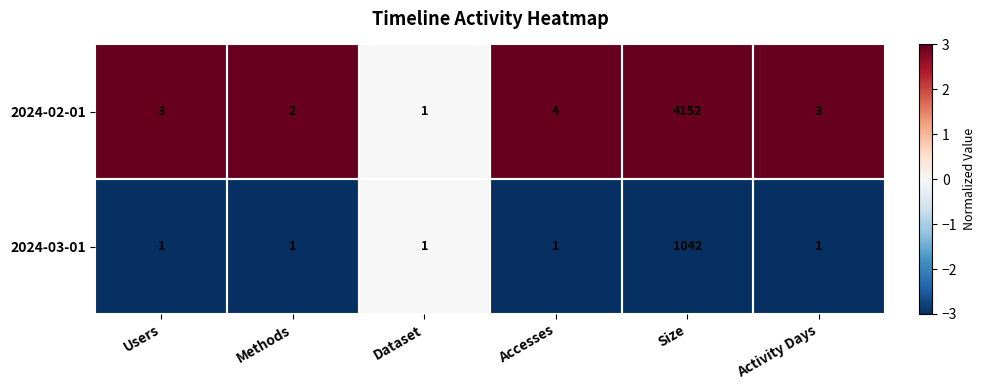

What is the total value across all series at Size?

5194